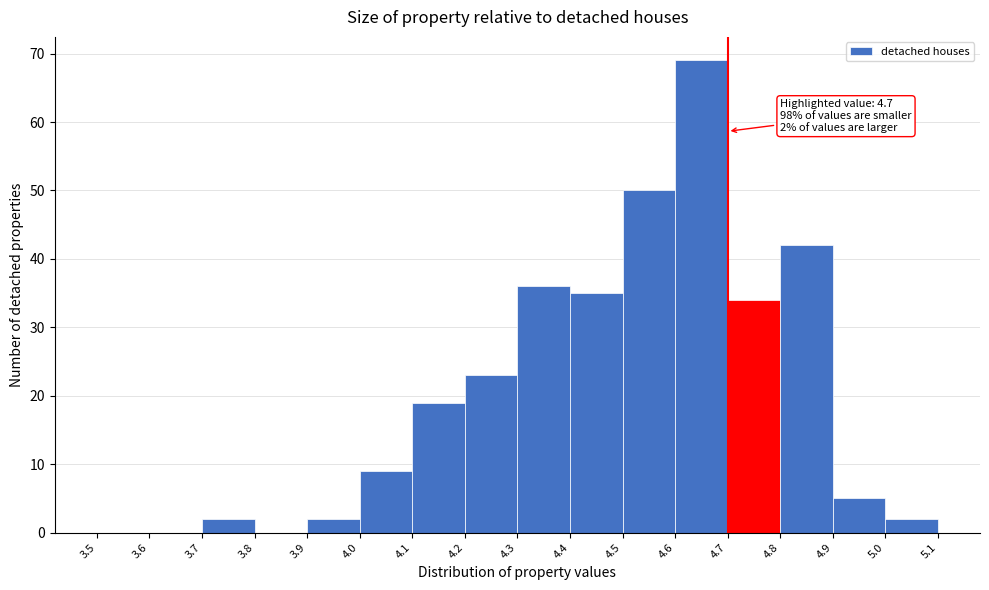

Over which range of the x-axis is the bar tallest?

4.6 to 4.7